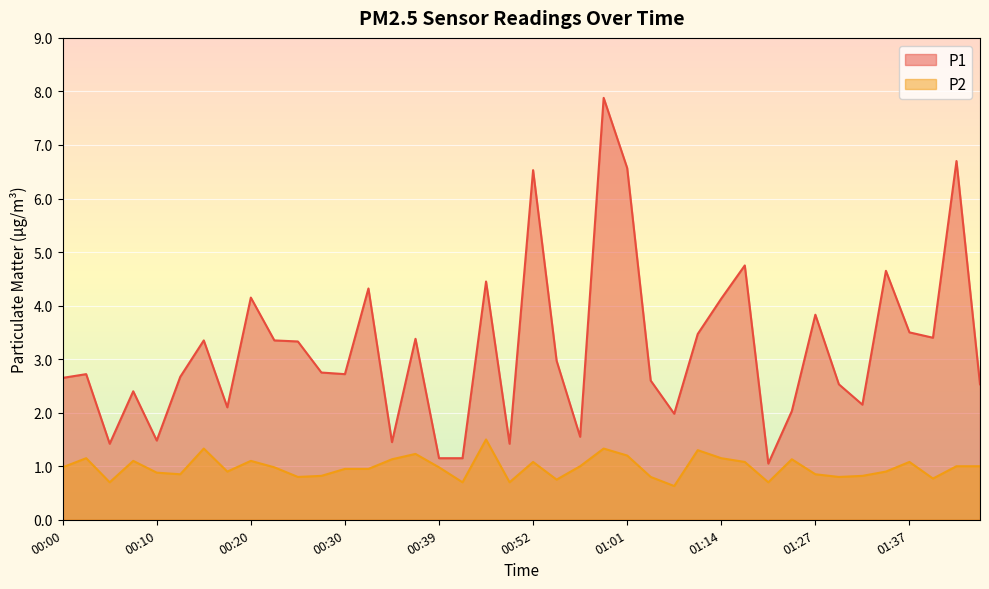

What is the difference between the P2 values at 00:57 and 01:29?

0.2